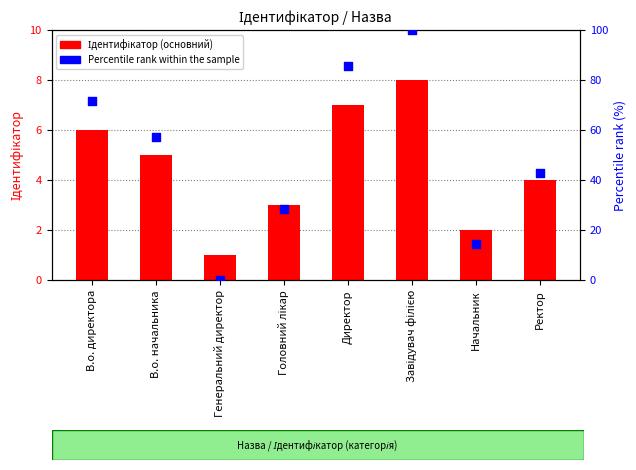

At which category is the sum across all series the highest?

Завідувач філією